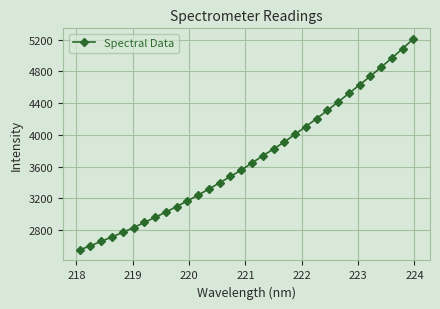

What is the average value?

3700.1